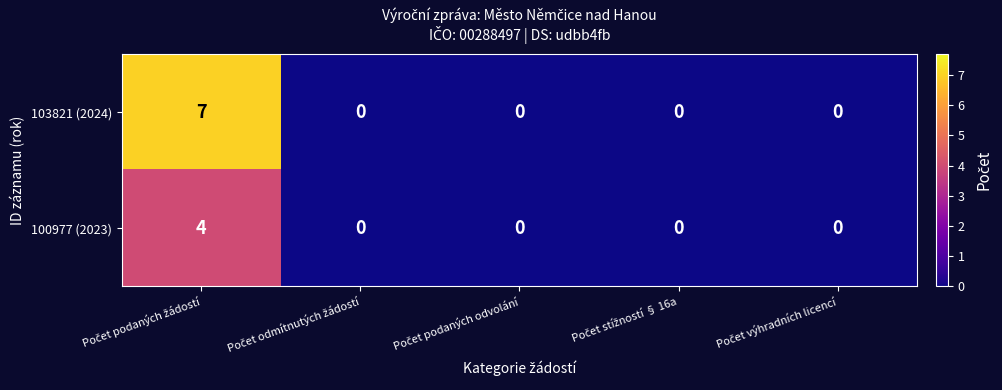

What is the greatest value displayed?

7